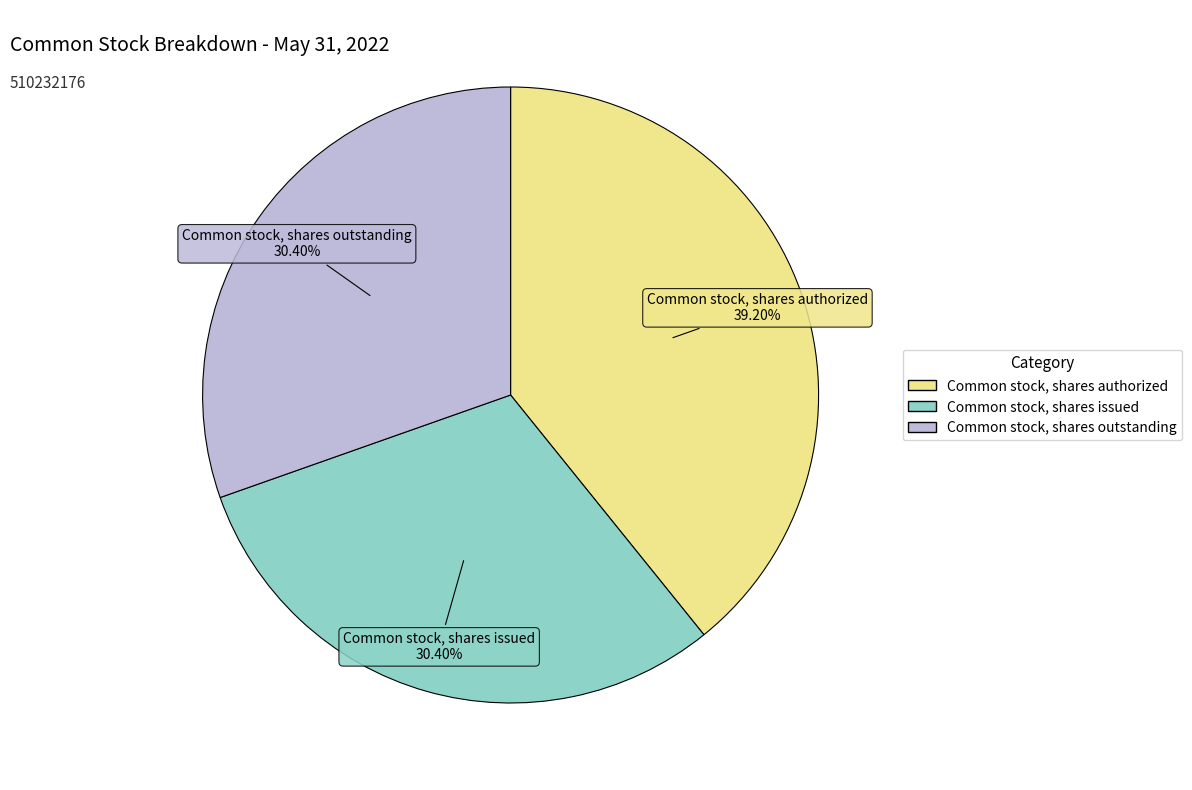

Approximately how many times larger is the value at Common stock, shares issued compared to Common stock, shares outstanding?

1.0